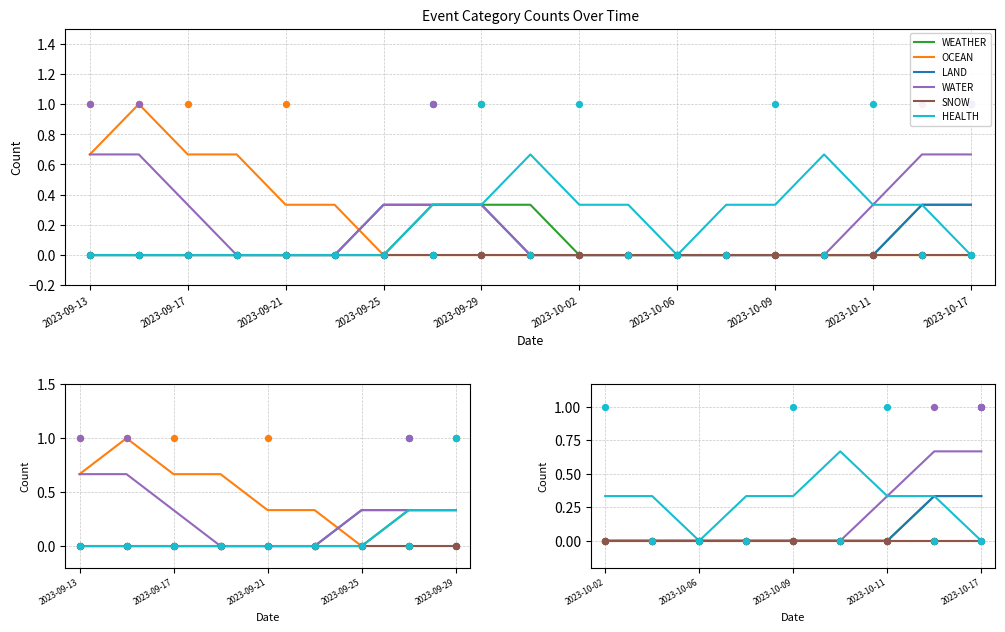

What are all the series names shown in the legend?

WEATHER, OCEAN, LAND, WATER, SNOW, HEALTH